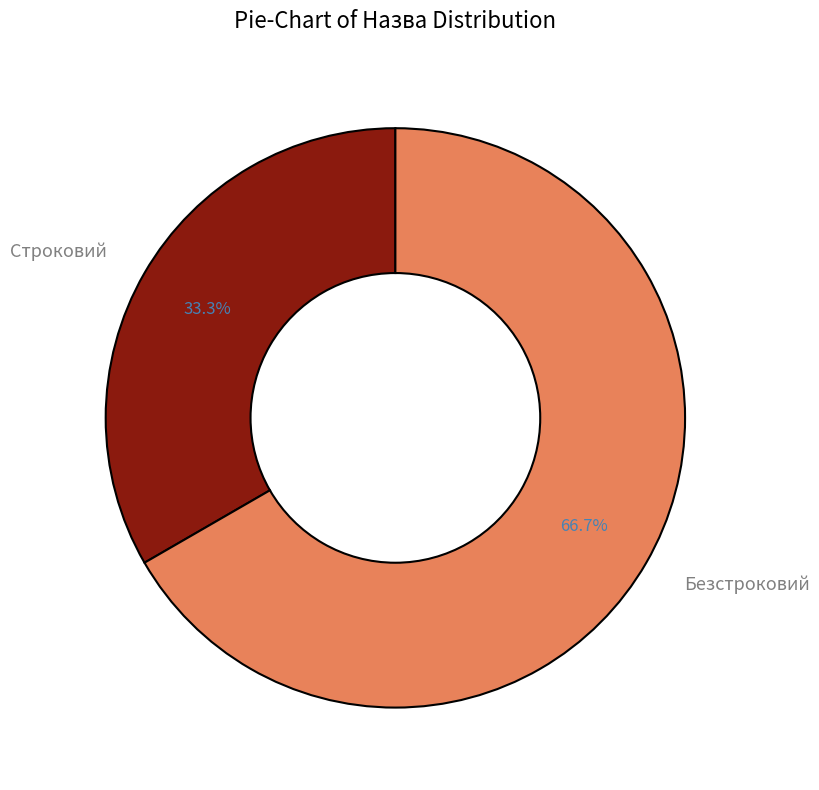

Is the sum of Безстроковий and Строковий greater than half?

Yes